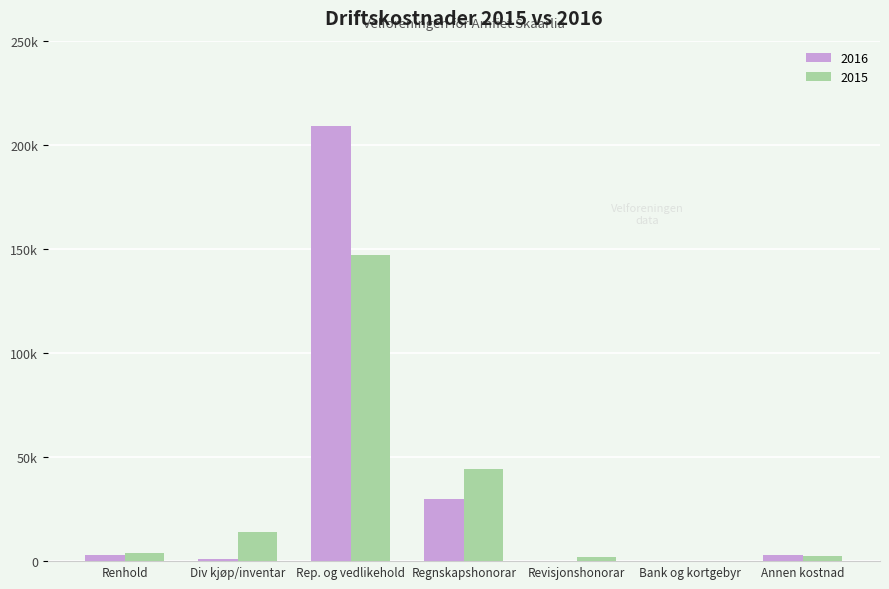

What are all the series names shown in the legend?

2016, 2015